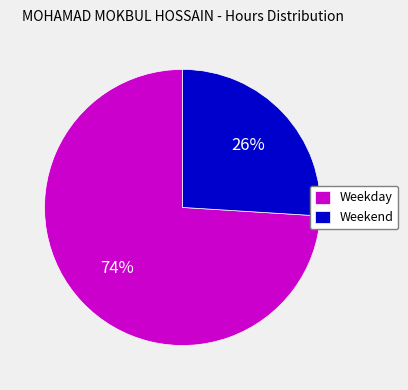

What is the ratio of the value at Weekend to the value at Weekday?

0.4